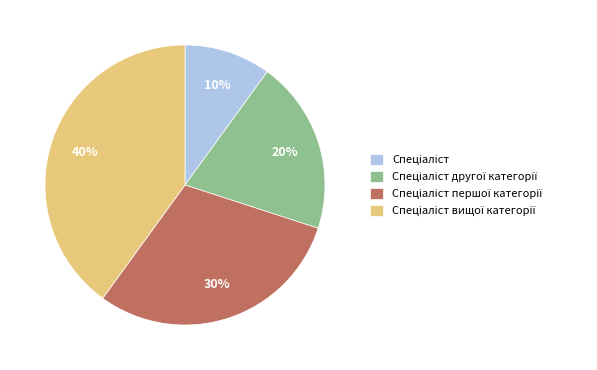

Is there a majority slice in this chart?

No